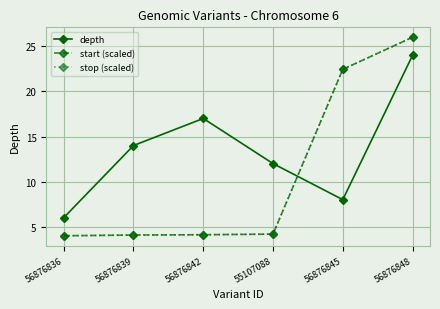

True or false: stop (scaled) has a value of 5.6 at 55107088.

False